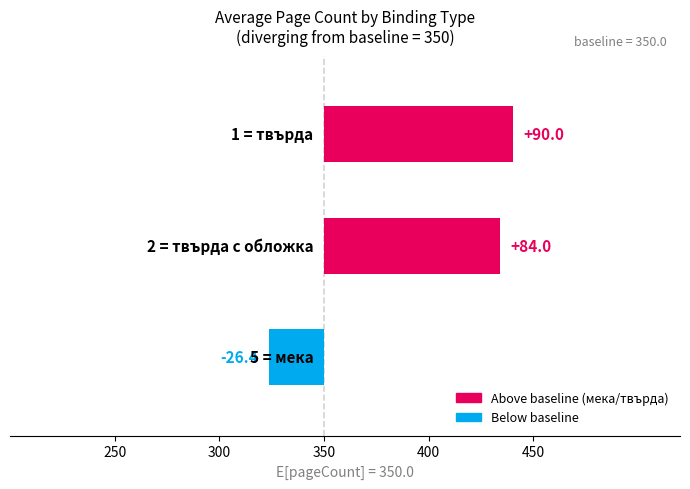

Reading right to left, list all the values displayed in this chart.

90.0	84.0	-26.4